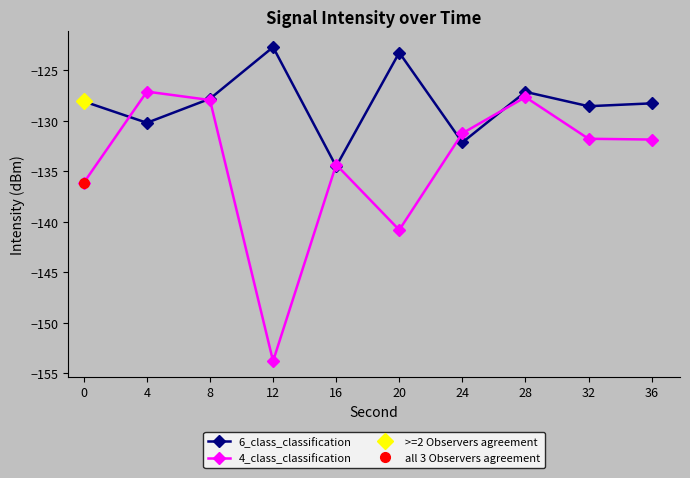

Is it true that 6_class_classification equals -134.5 at 16?

True